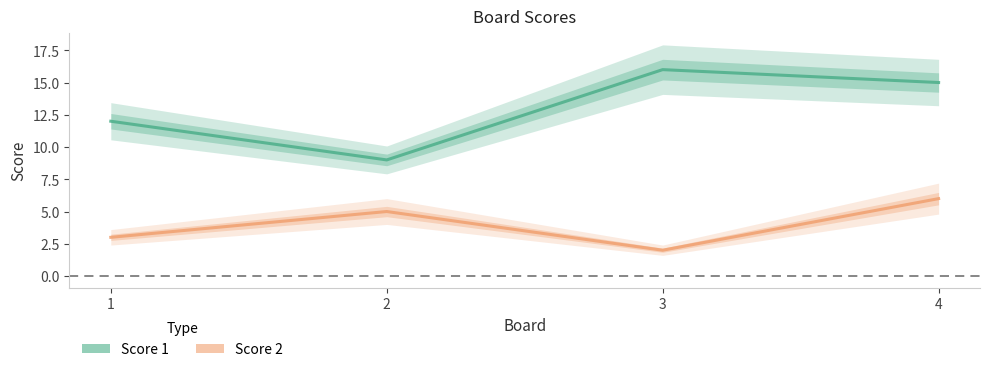

True or false: Score 2 and Score 1 cross at least once.

False